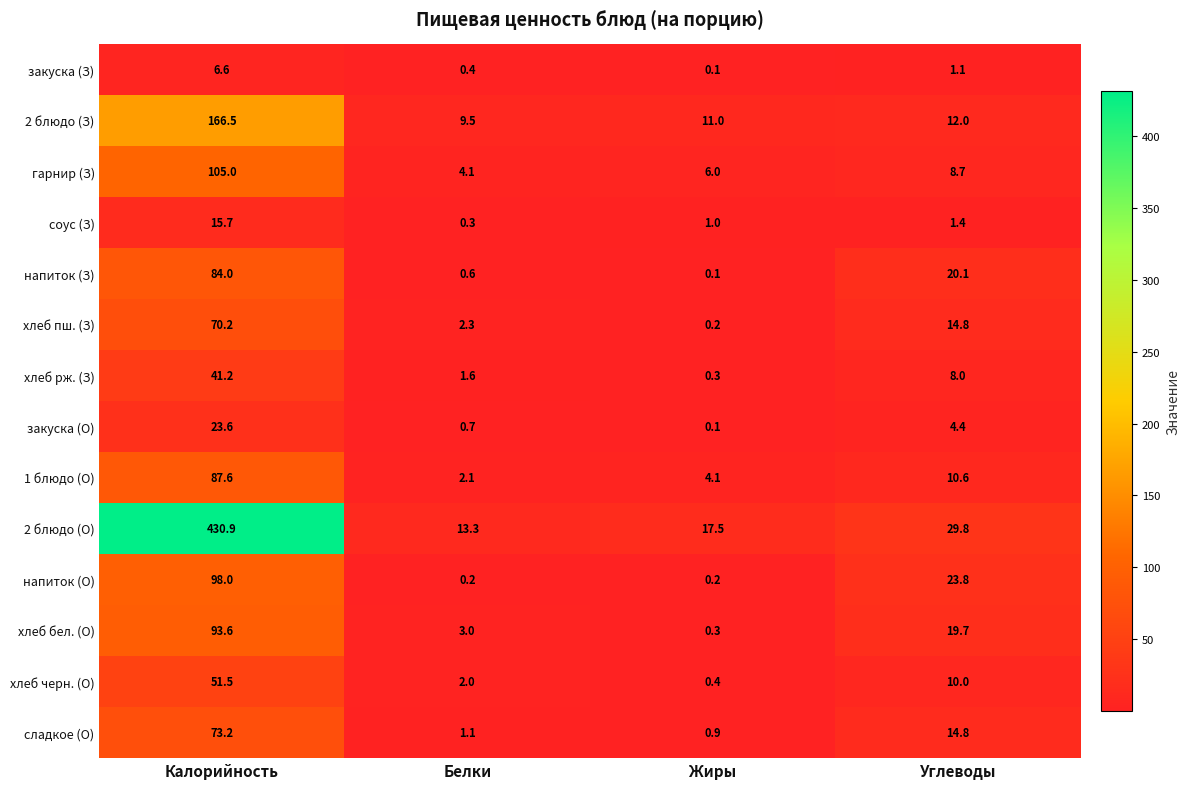

Which series has the largest range (max minus min)?

2 блюдо (О)